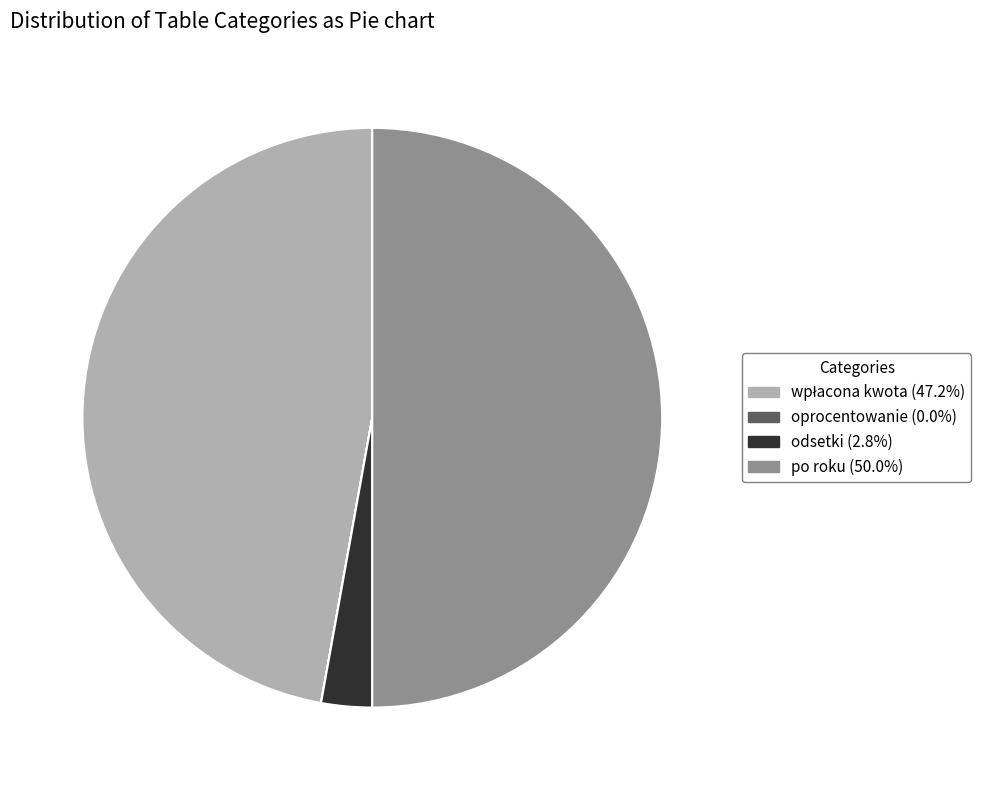

Is odsetki (2.8%) the majority of the pie?

No